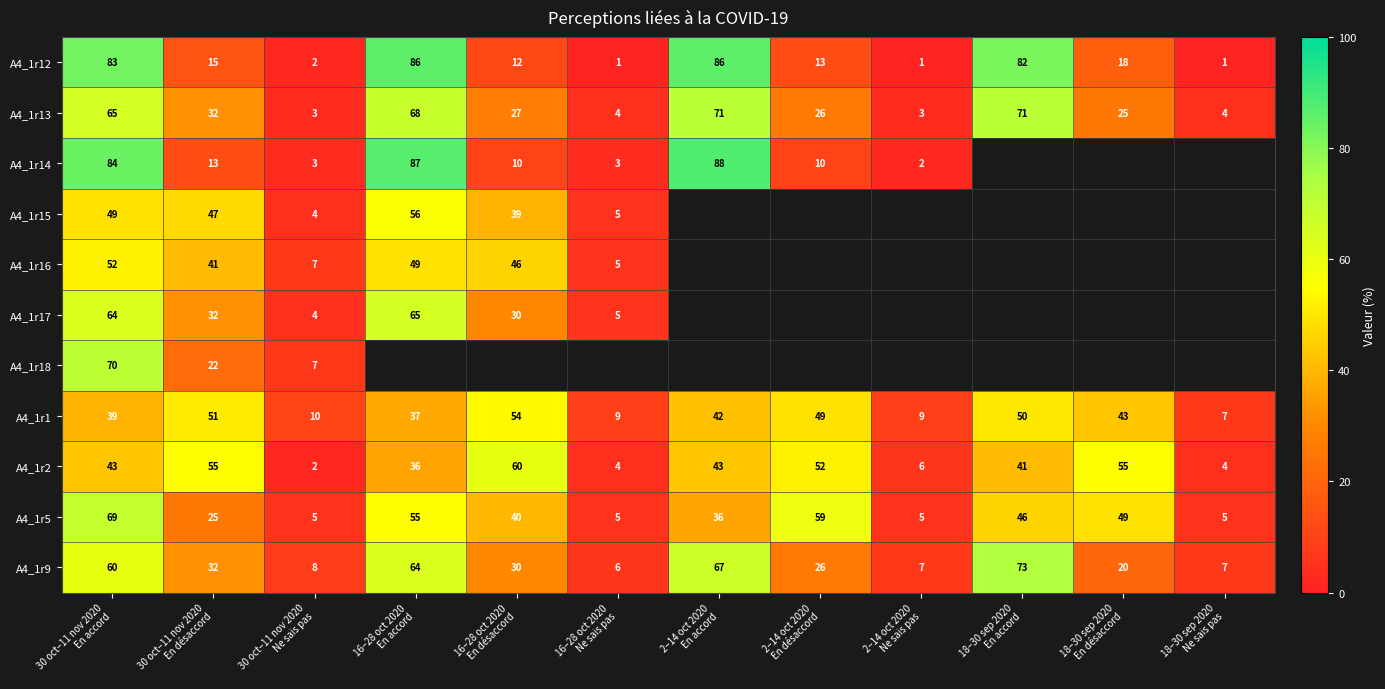

How many distinct data groups are displayed?

11